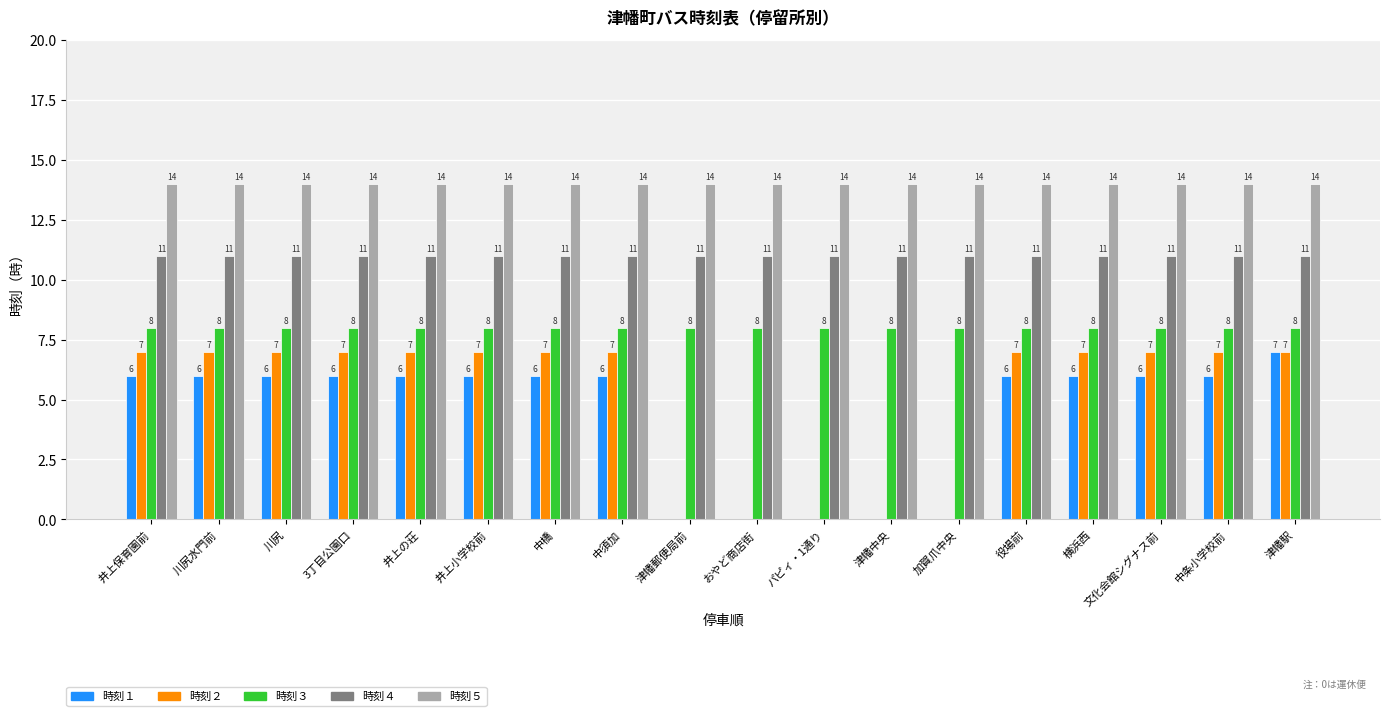

What is the sum of the 時刻３ values at 川尻 and 津幡郵便局前?

16